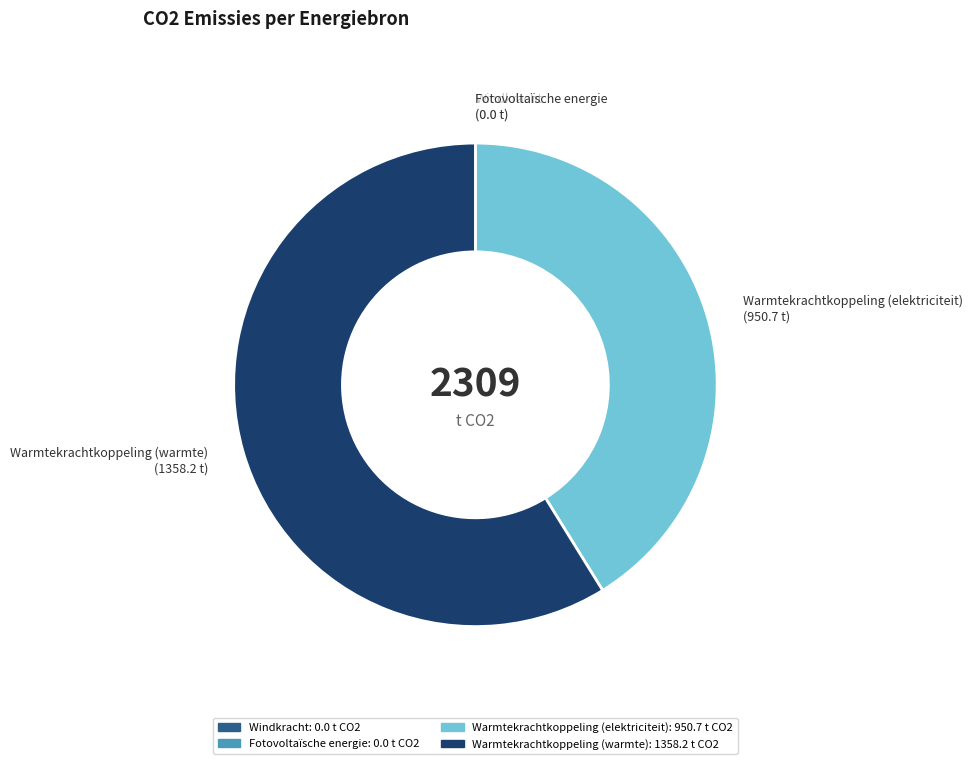

Is it true that Warmtekrachtkoppeling (warmte) is 49% of the pie?

False